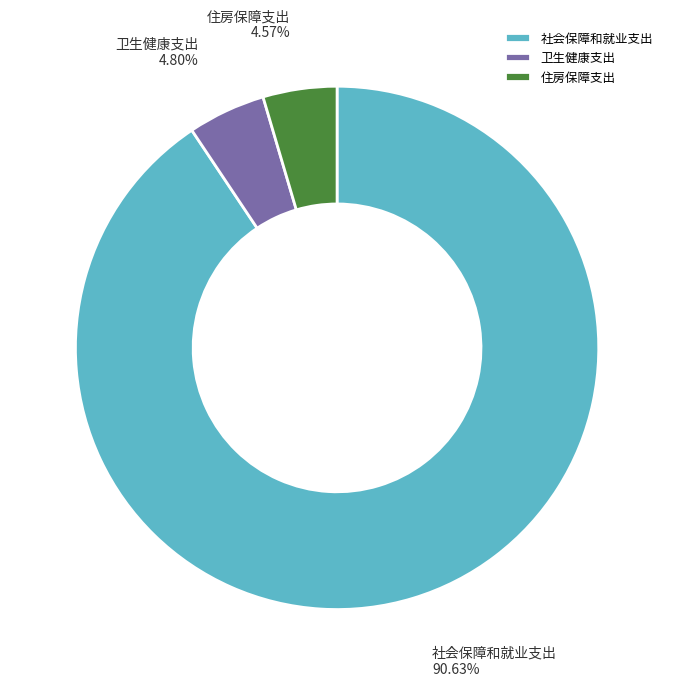

Which slice is the largest?

社会保障和就业支出